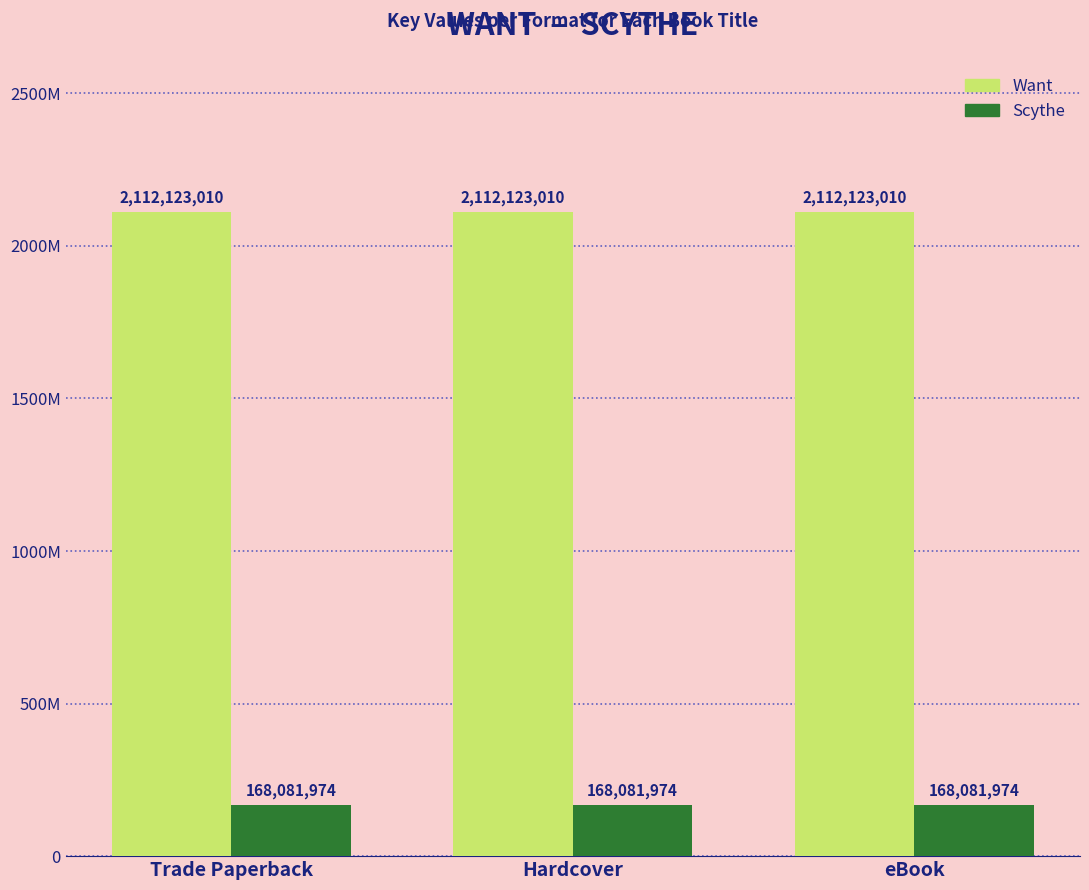

Is the value of Scythe at Hardcover greater than the value of Want at eBook?

No